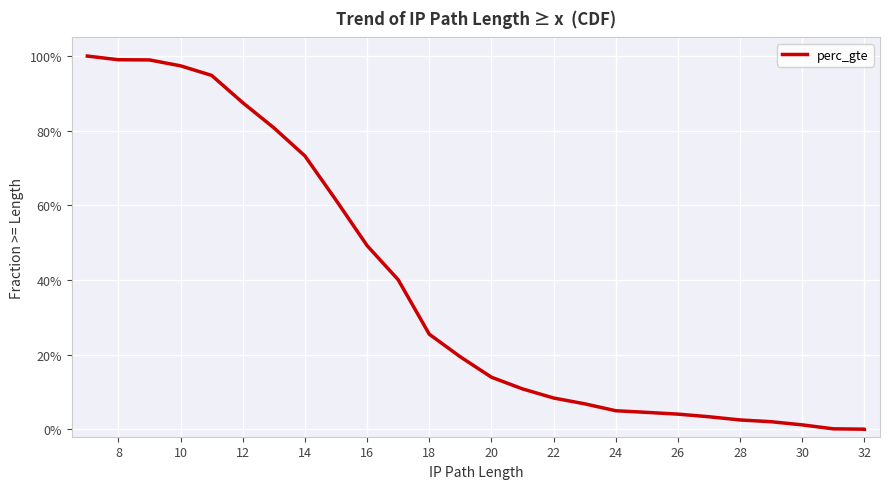

How many positive values are there?

26